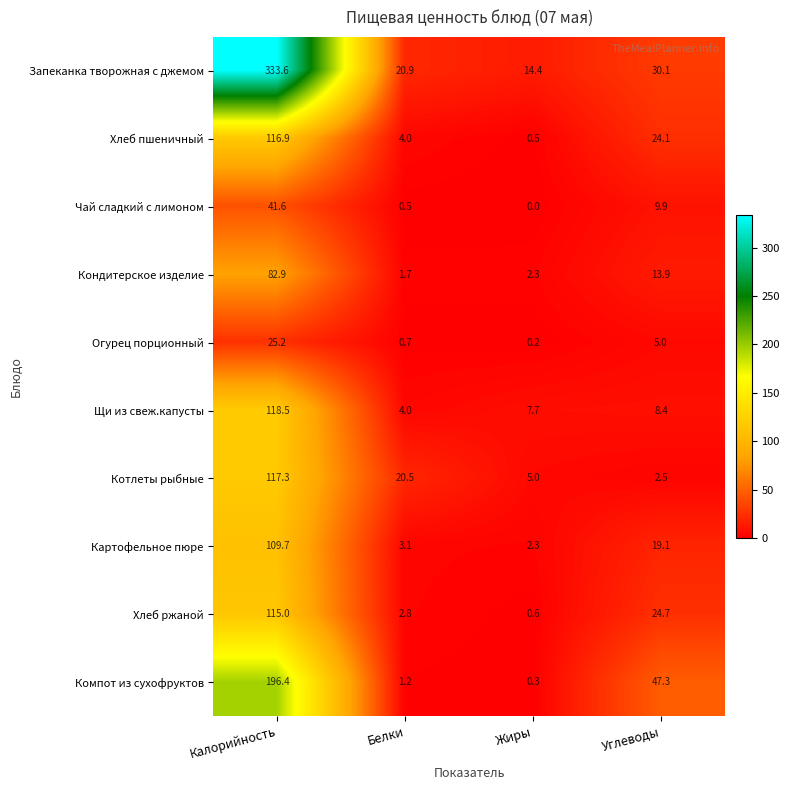

What is the difference between the highest and lowest values at Жиры?

14.4